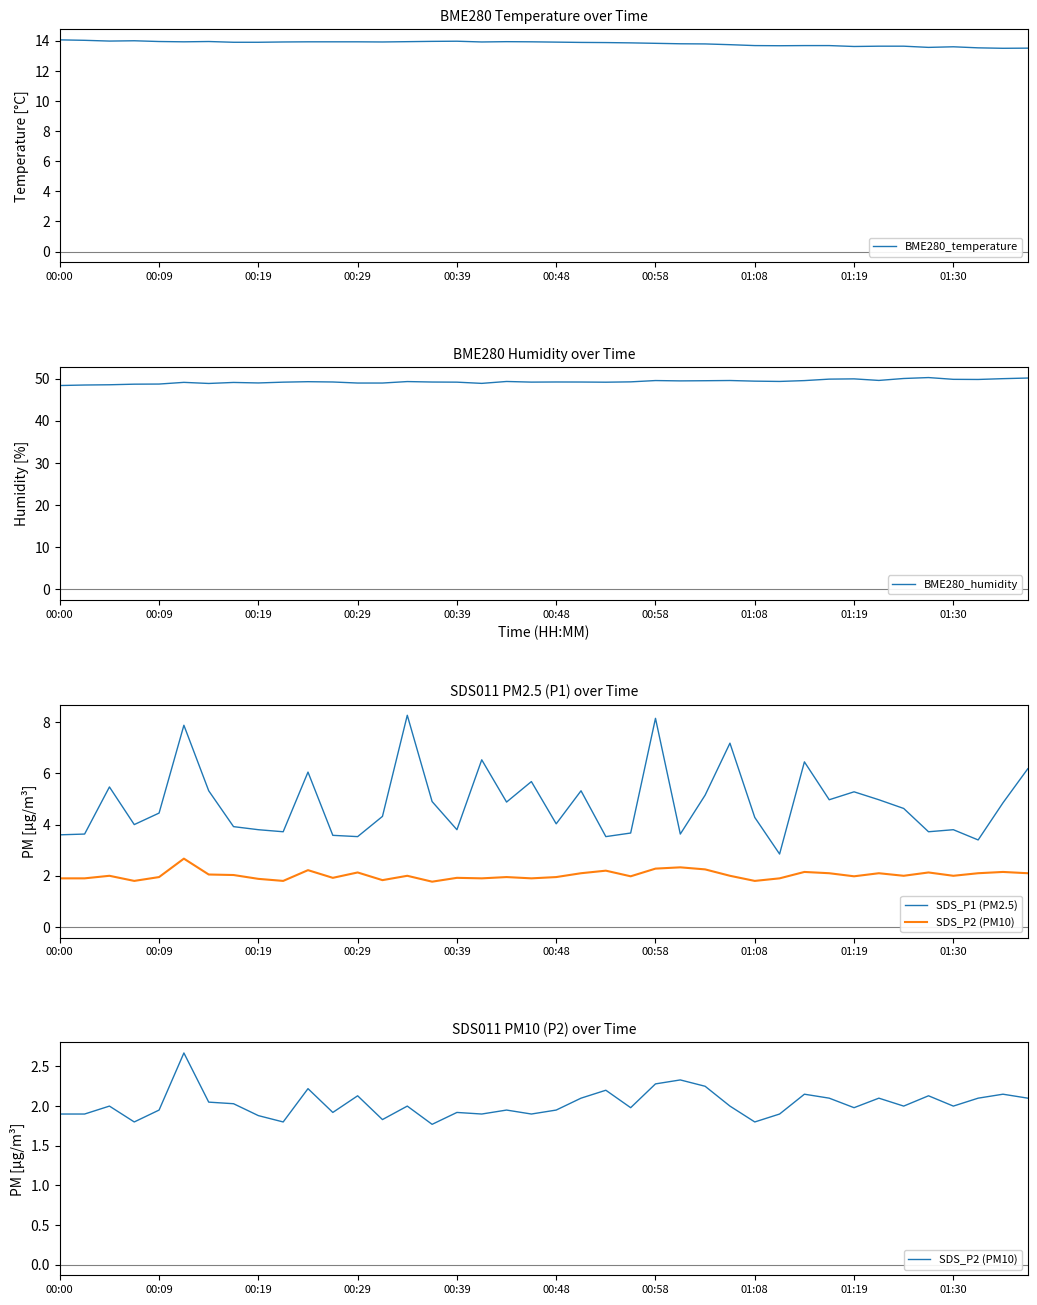

The value of BME280_humidity at 22 is 64.8. True or false?

False